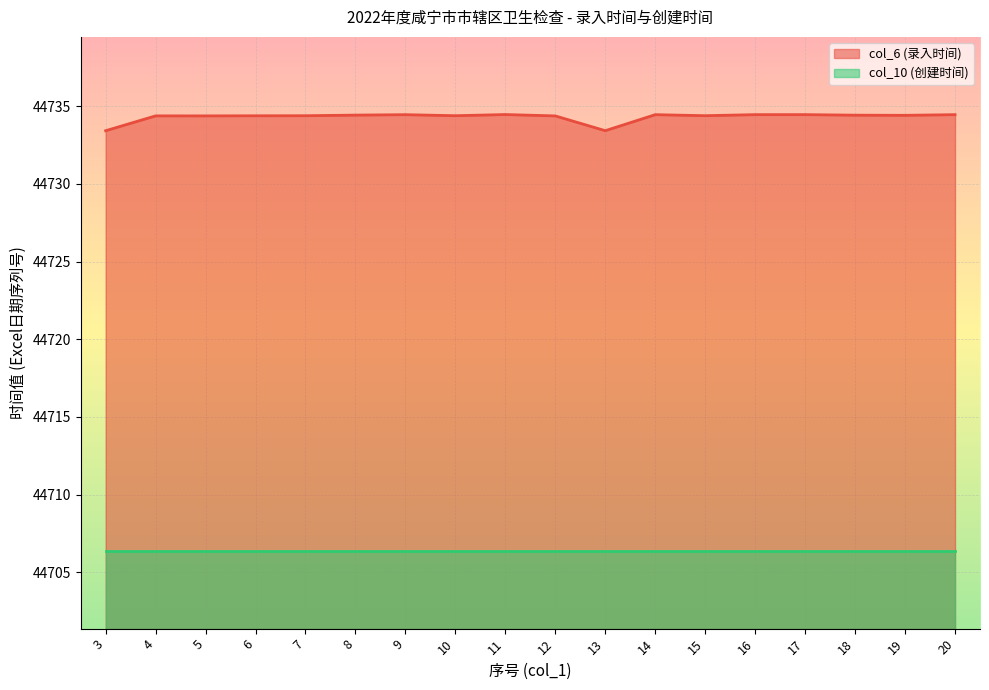

What is the difference between the maximum and second lowest values?

1.0